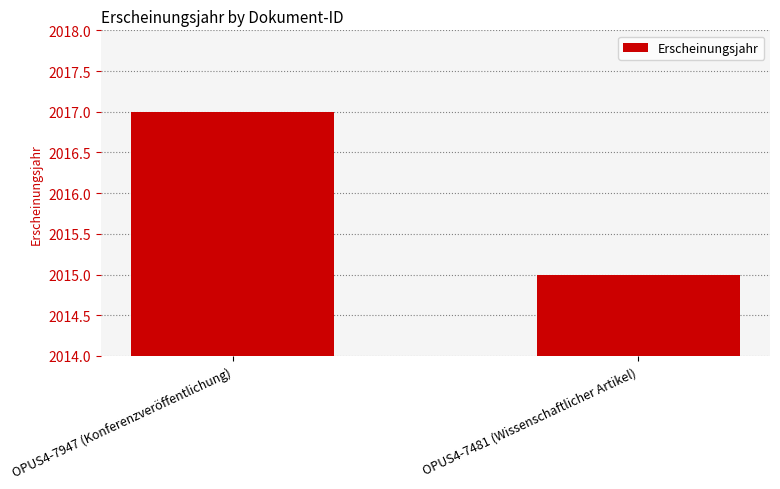

True or false: the data shows 2017 at OPUS4-7947 (Konferenzveröffentlichung).

True